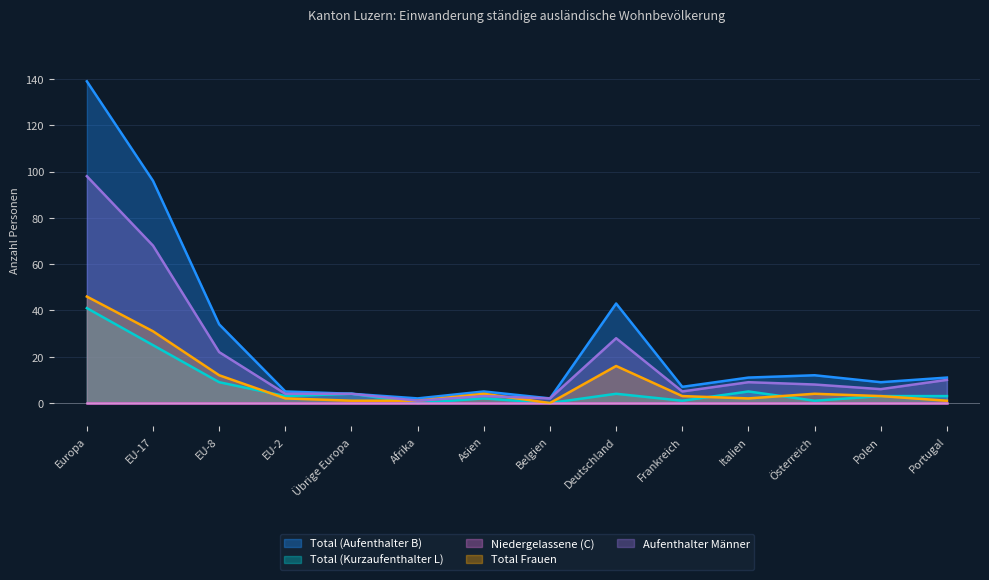

How many series are shown in this chart?

5